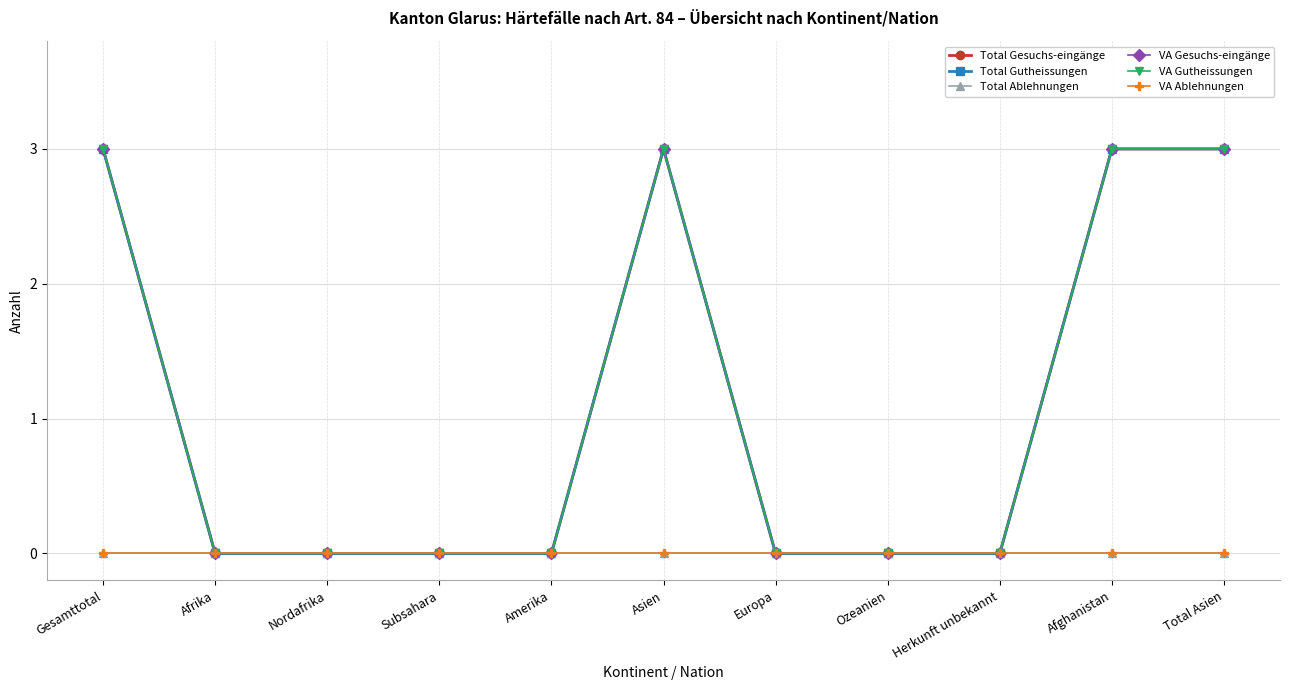

Is this an area chart (filled region under the line)?

No